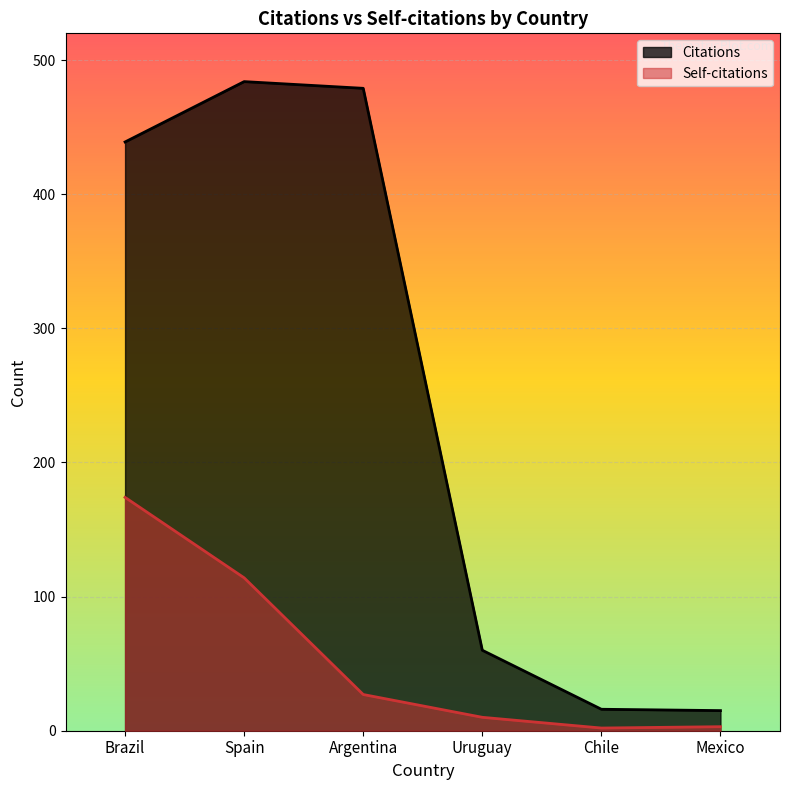

Reading right to left, list all the values displayed in this chart.

Citations: Mexico=15	Chile=16	Uruguay=60	Argentina=479	Spain=484	Brazil=439
Self-citations: Mexico=3	Chile=2	Uruguay=10	Argentina=27	Spain=114	Brazil=174